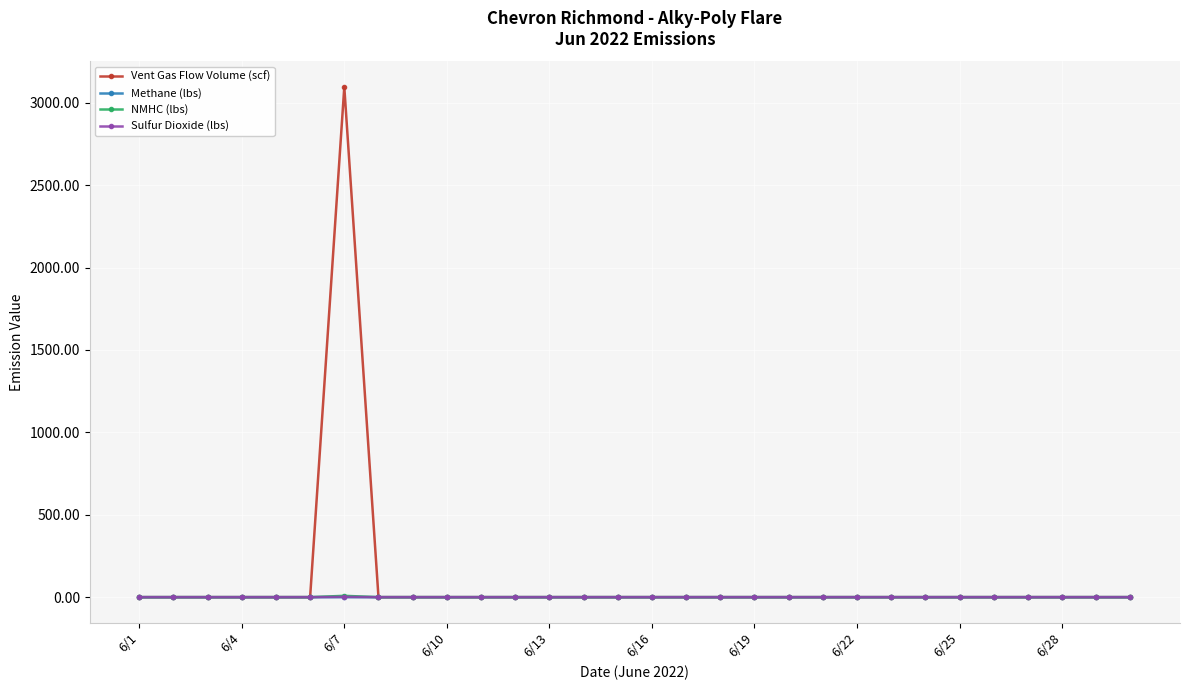

Which series has the widest spread of values?

Vent Gas Flow Volume (scf)